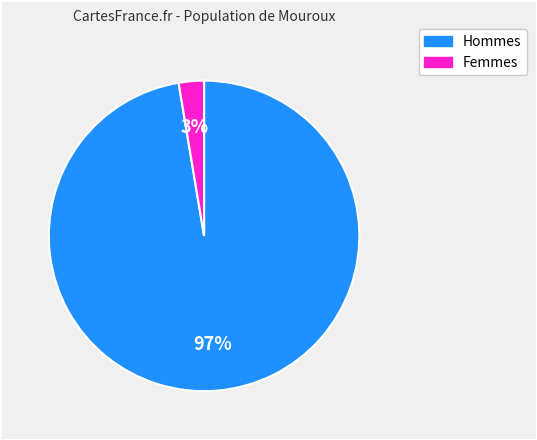

Do Hommes and Femmes together represent more than half of the pie?

Yes